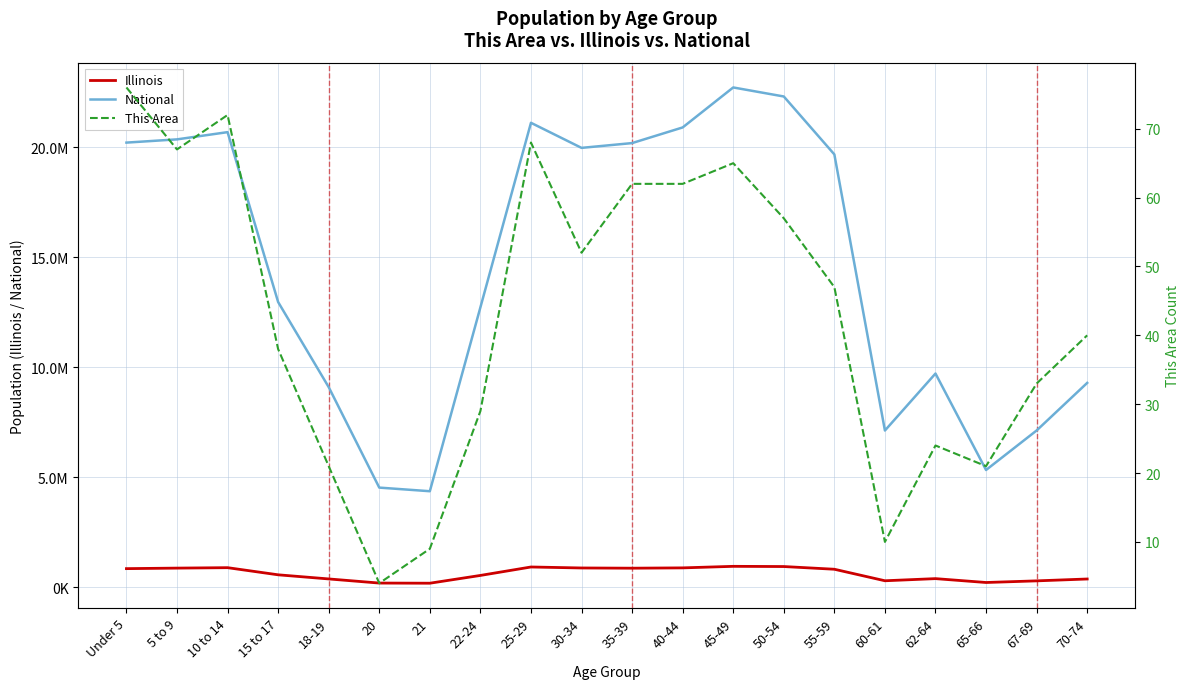

Reading left to right, list all the values displayed in this chart.

National: 20201362	20348657	20677194	12954254	9086089	4519129	4354294	12712576	21101849	19962099	20179642	20890964	22708591	22298125	19664805	7113727	9704197	5319902	7115361	9278166
Illinois: 835577	859405	879448	554749	367343	179613	172795	526556	910273	865684	855790	870100	940094	930785	807778	284180	381249	205270	279790	364475
This Area: 76	67	72	38	21	4	9	29	68	52	62	62	65	57	47	10	24	21	33	40